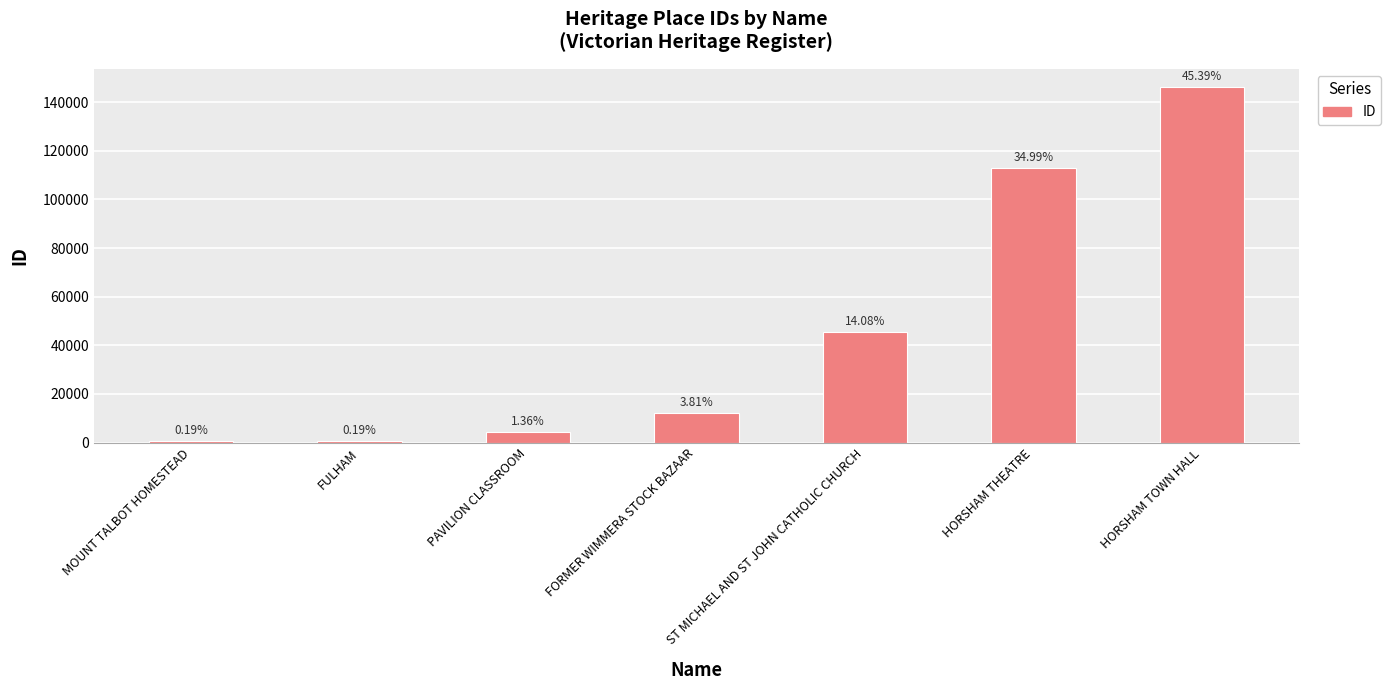

List the labels in order of value, smallest first.

MOUNT TALBOT HOMESTEAD, FULHAM, PAVILION CLASSROOM, FORMER WIMMERA STOCK BAZAAR, ST MICHAEL AND ST JOHN CATHOLIC CHURCH, HORSHAM THEATRE, HORSHAM TOWN HALL